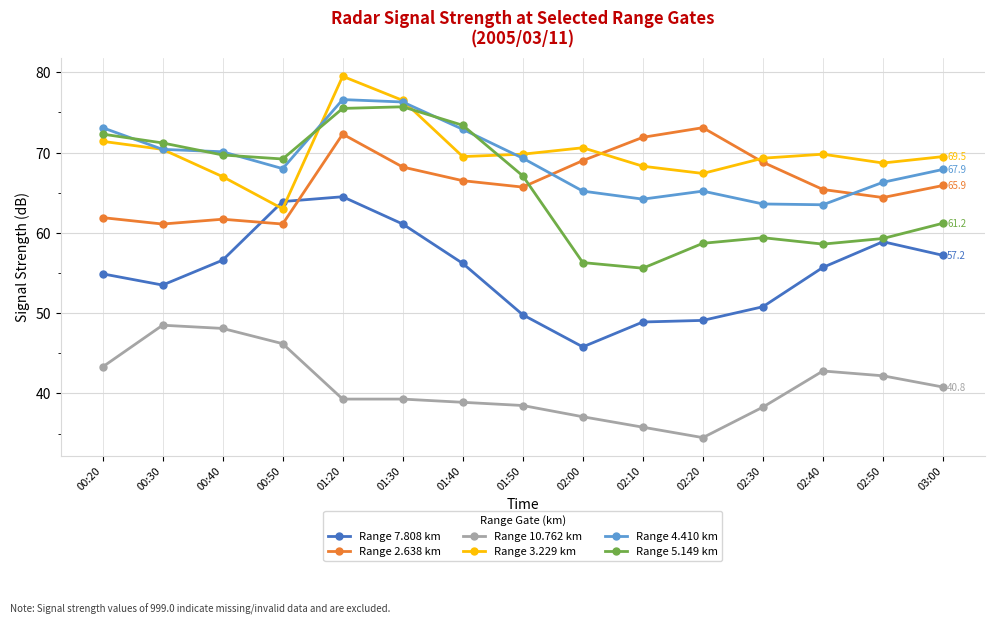

What is the approximate value of Range 2.638 km at 02:40?

65.4